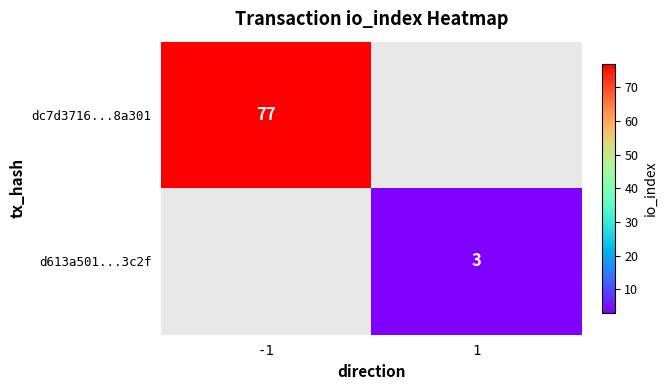

The dc7d3716...8a301 series shows 105 at -1. True or false?

False